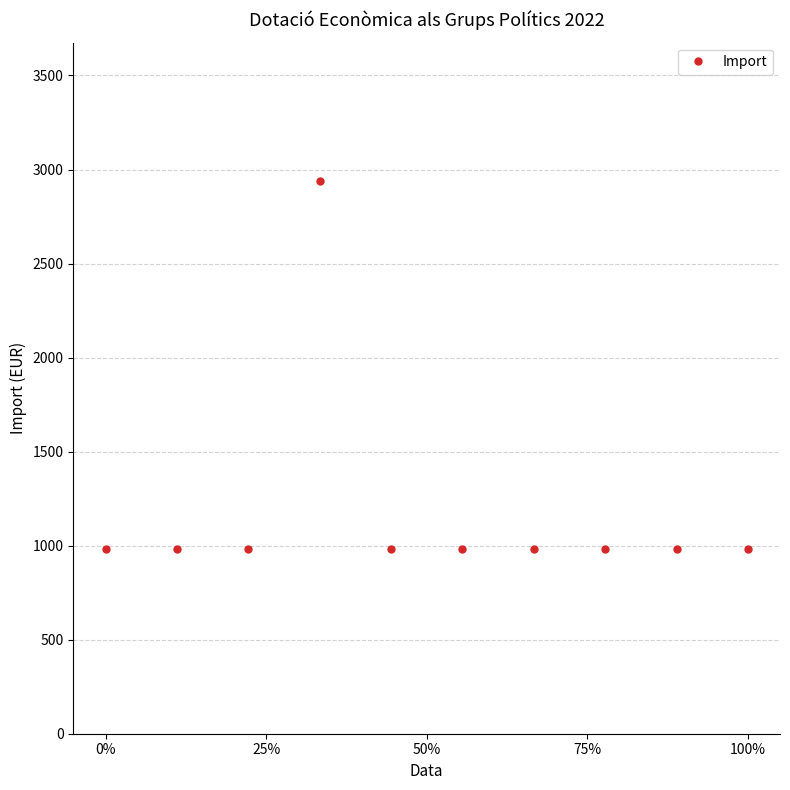

Reading right to left, transcribe all the data shown in this chart.

980	980	980	980	980	980	2940	980	980	980